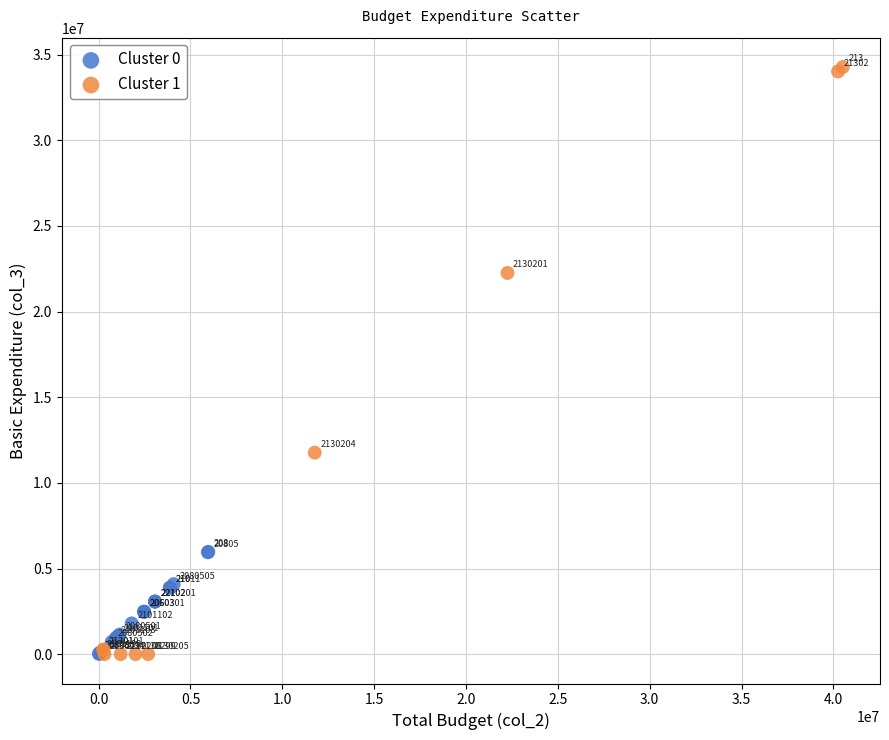

Which series reaches the maximum Y coordinate?

Cluster 1